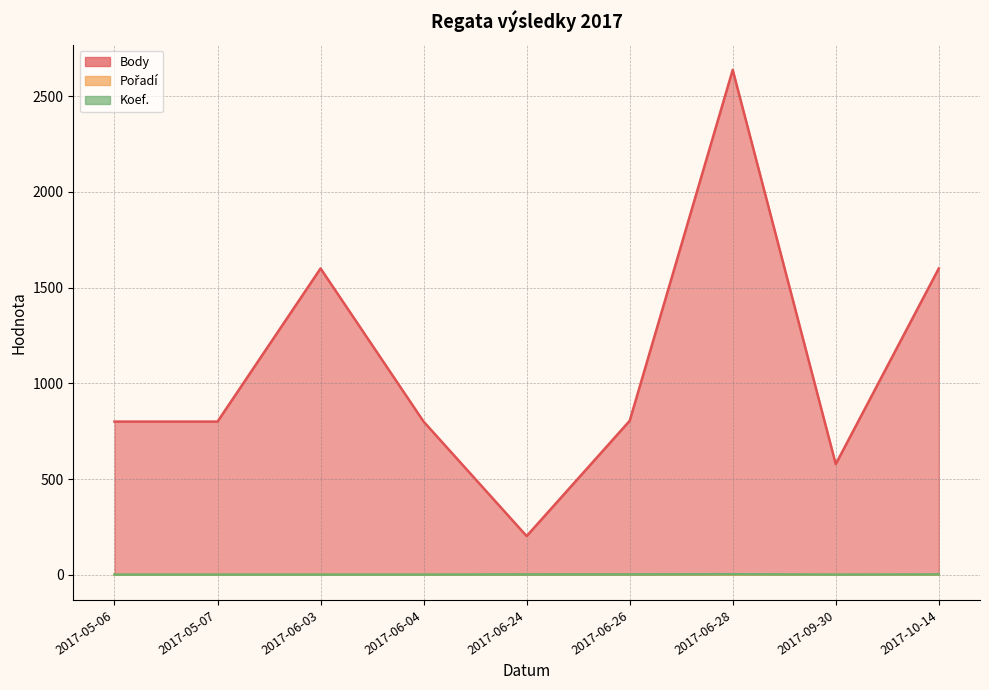

What is the sum of the Pořadí values at 2017-10-14 and 2017-06-24?

4